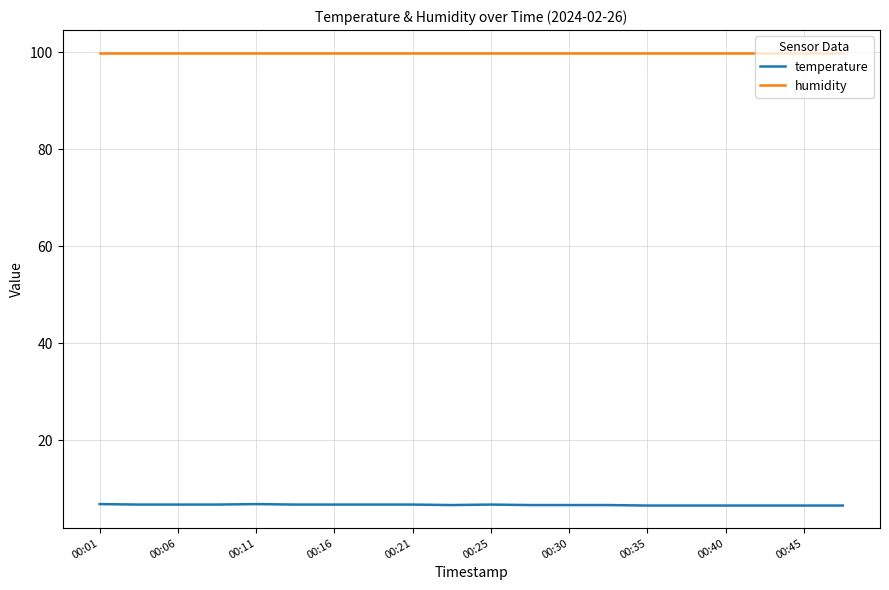

Rank the series by their average value, from highest to lowest.

humidity, temperature